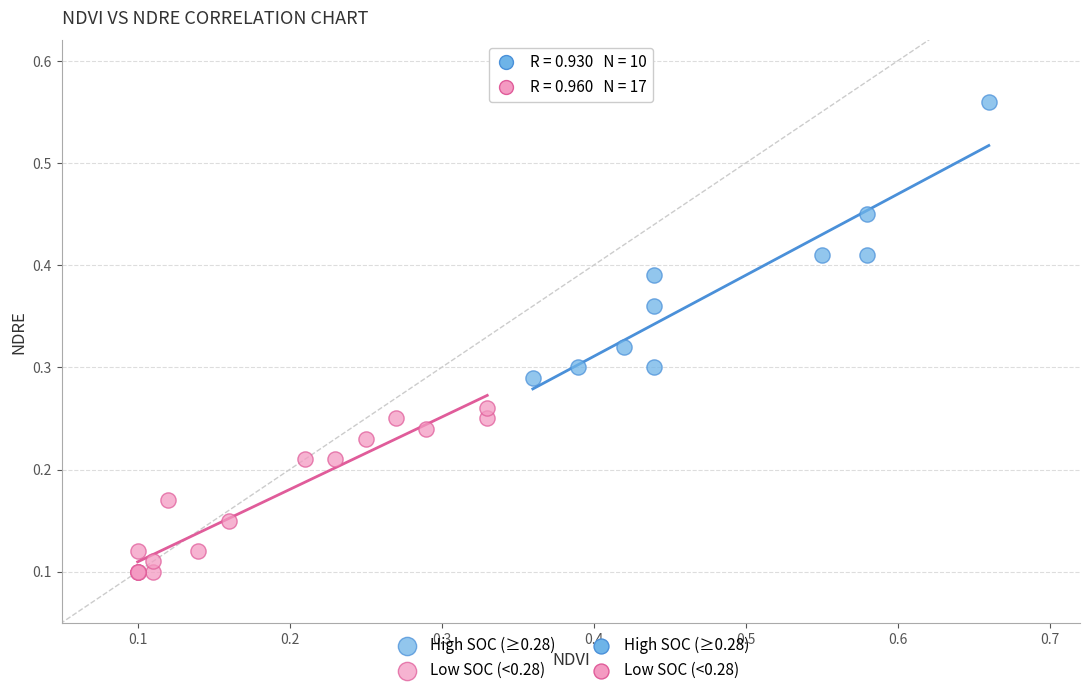

Which series contains the highest Y value?

High SOC (≥0.28)